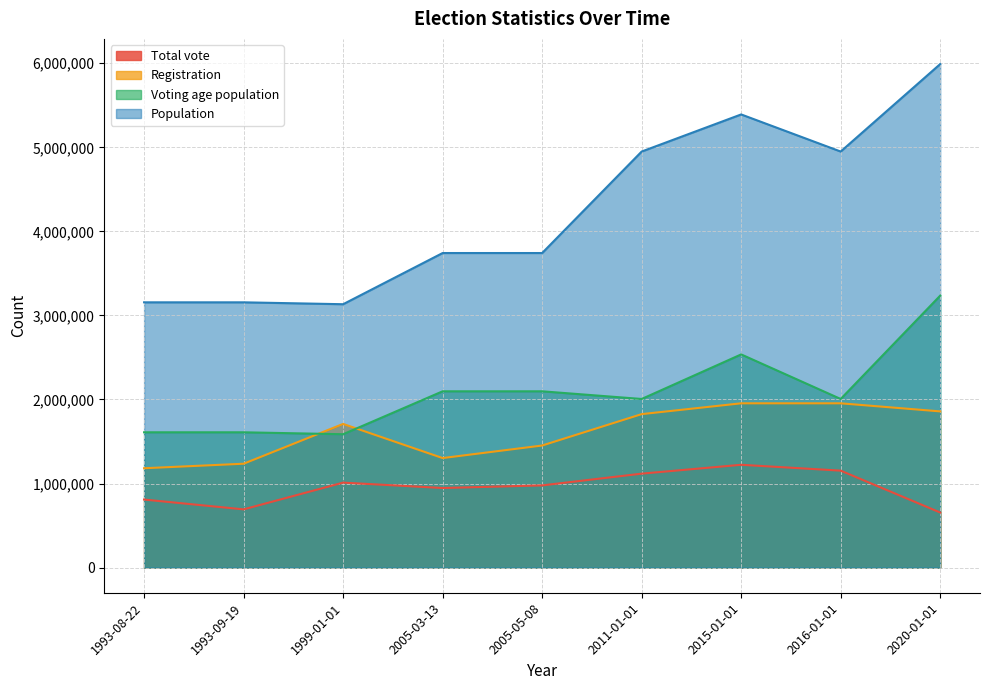

What is the sum of all Registration values?

14474506